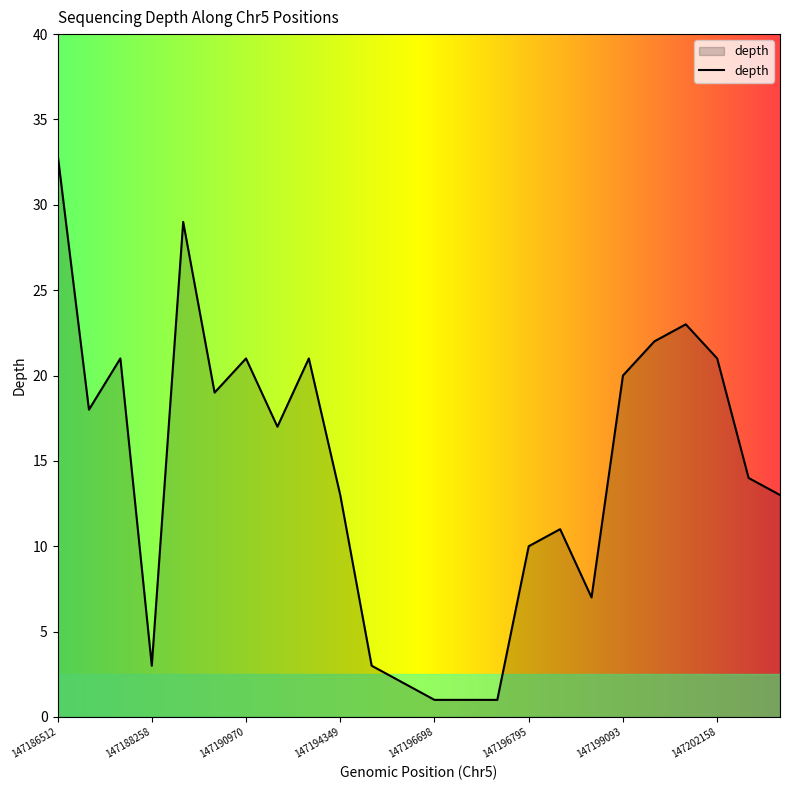

What is the greatest value displayed?

33